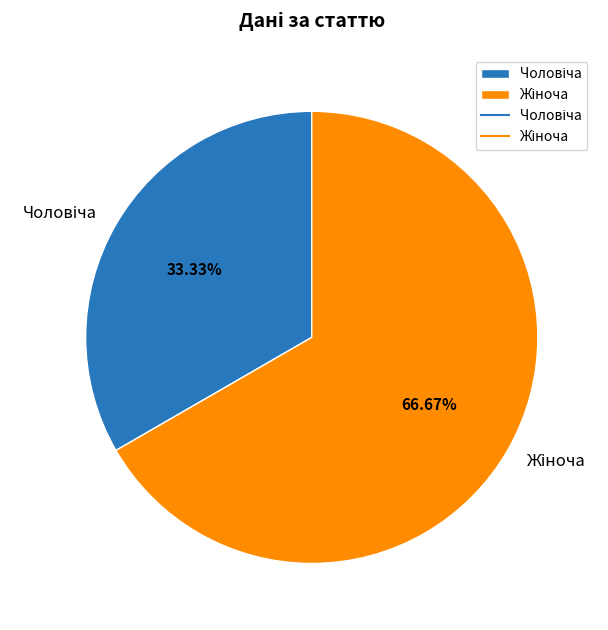

Does any single category account for the majority?

Yes